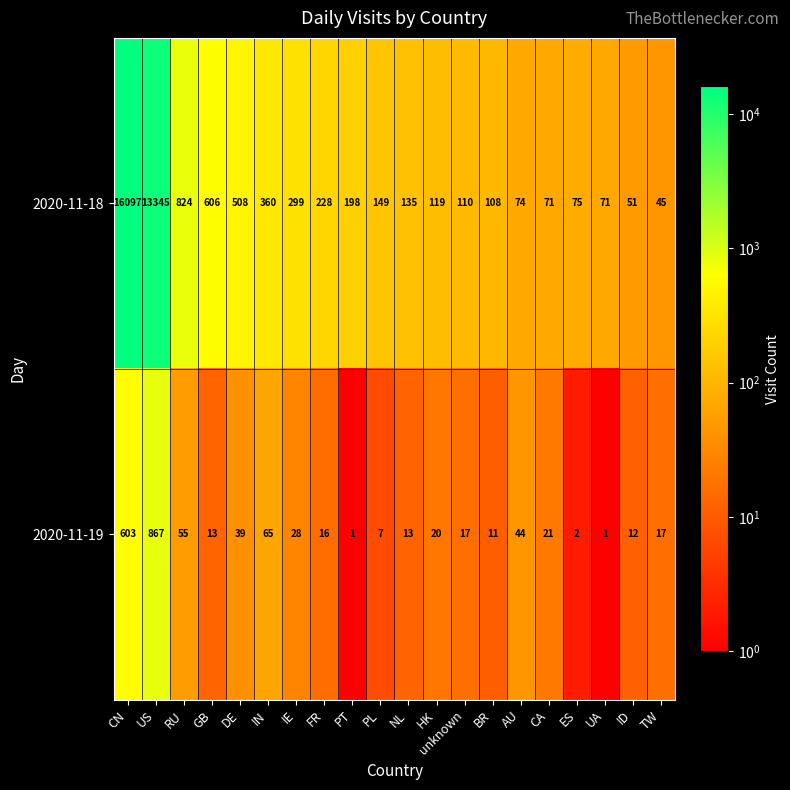

Between NL and UA, which series saw the biggest shift?

2020-11-18